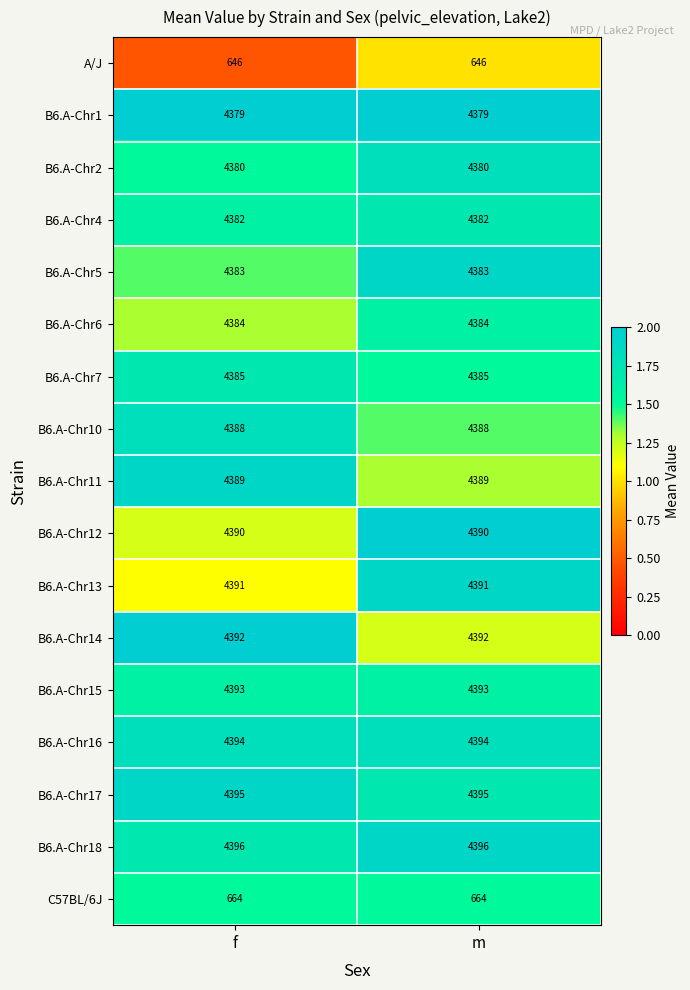

What is the total value across all series at f?

67131